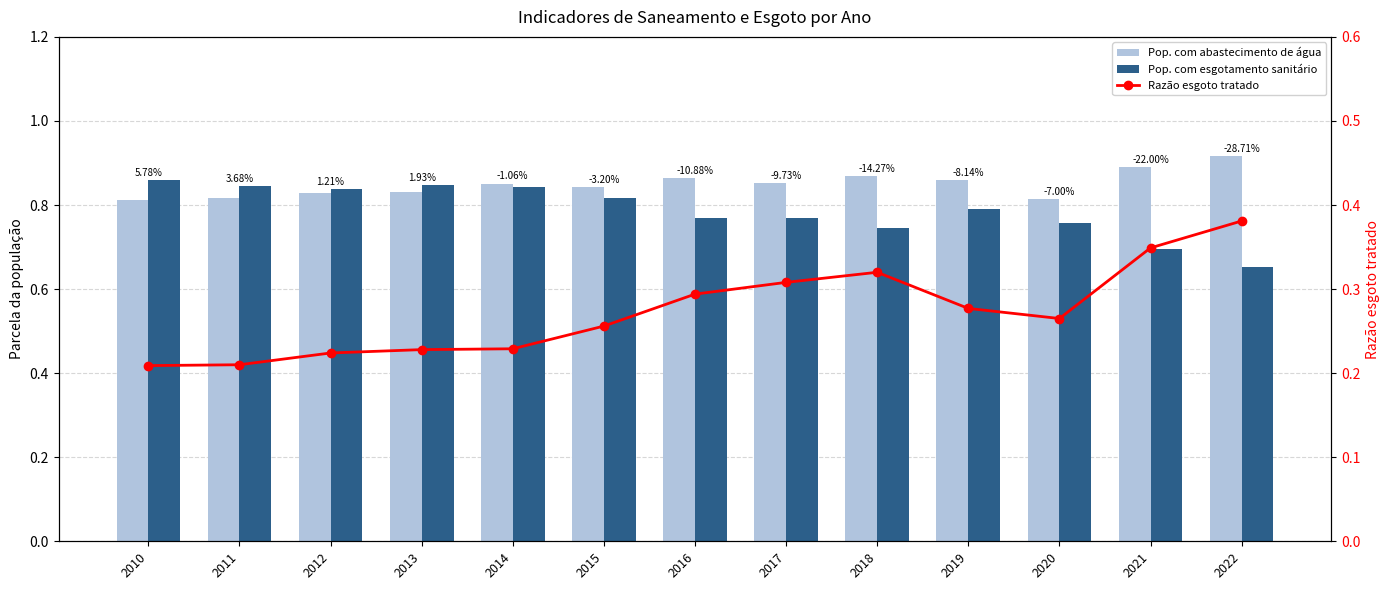

Which series has the largest total across all categories?

Pop. com abastecimento de água